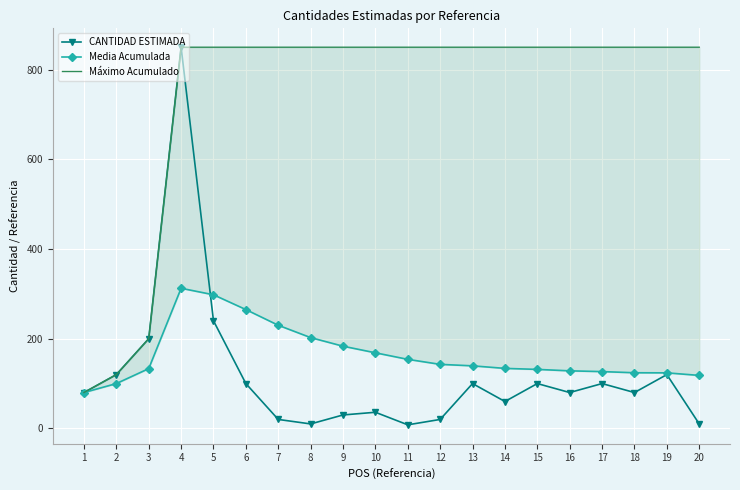

What is the value of the Media Acumulada point at the 17th from the left?

126.7